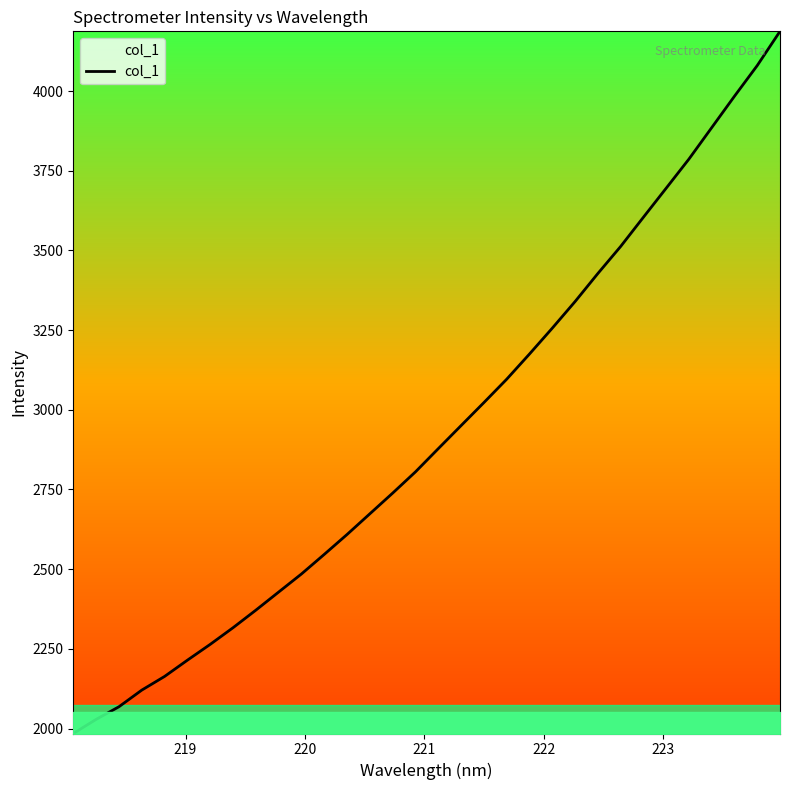

What is the smallest value displayed?

1984.4